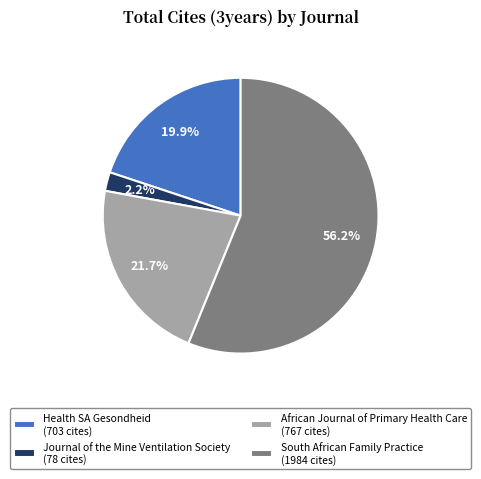

To the nearest percent, what is the difference between the South African Family Practice and African Journal of Primary Health Care slice percentages?

34%